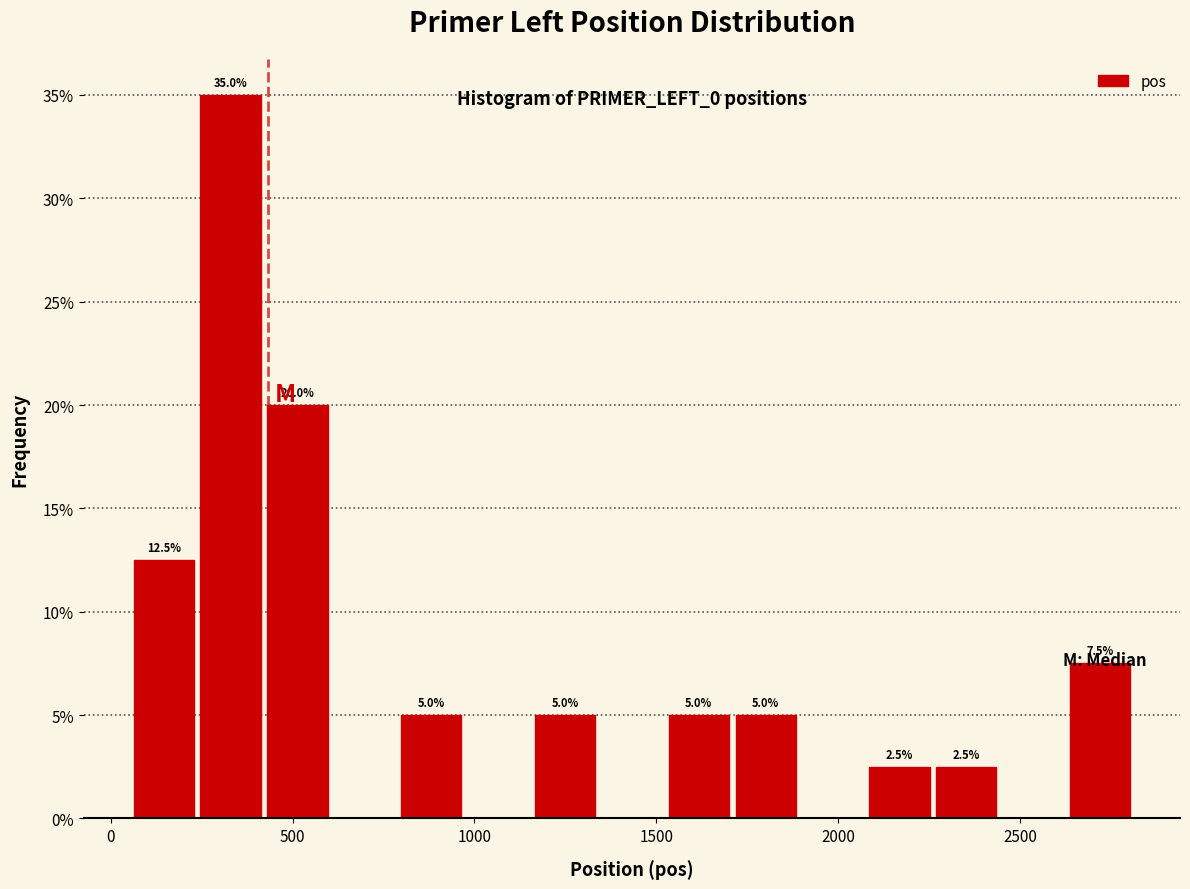

Read against the x-axis, roughly where is the centre of the tallest bar?

350